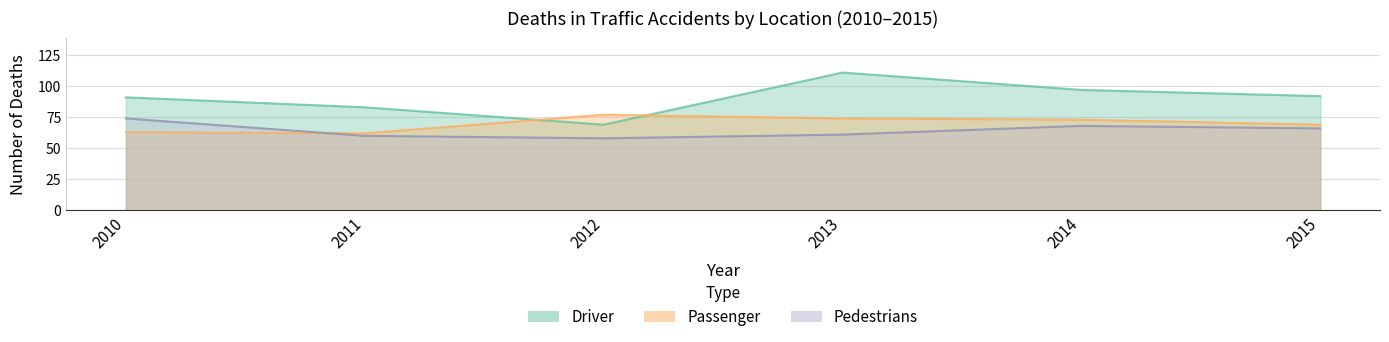

Count the number of categories in the chart.

6